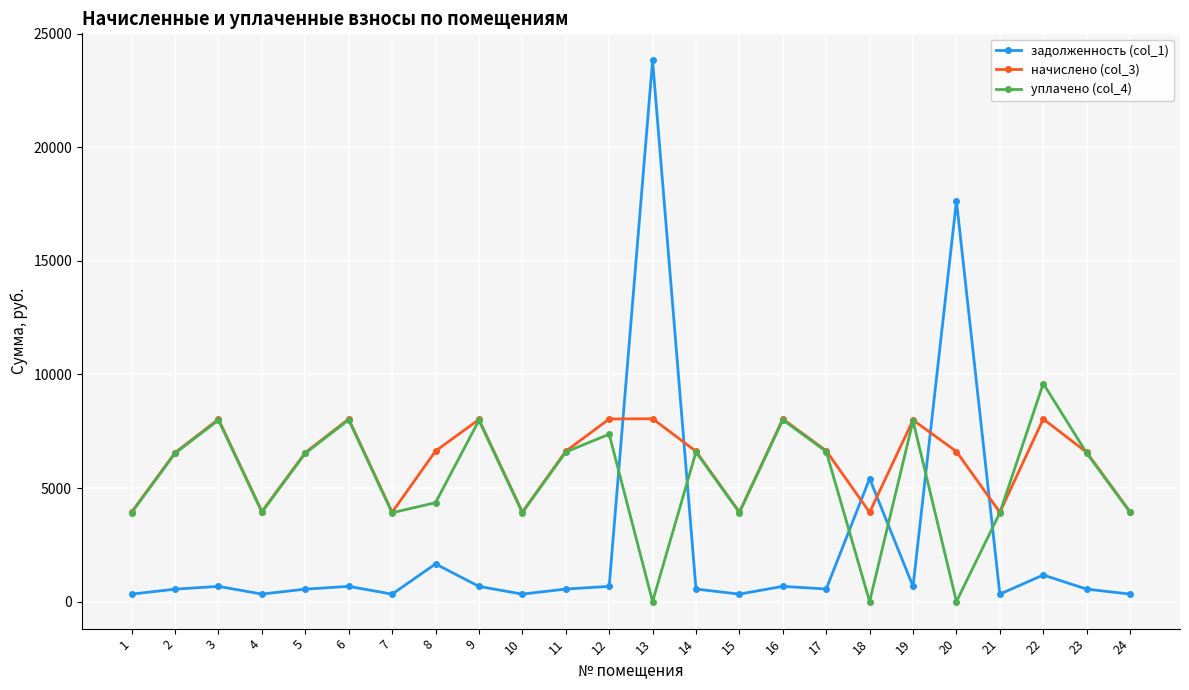

True or false: задолженность (col_1) has more than 1 interior local peaks.

True